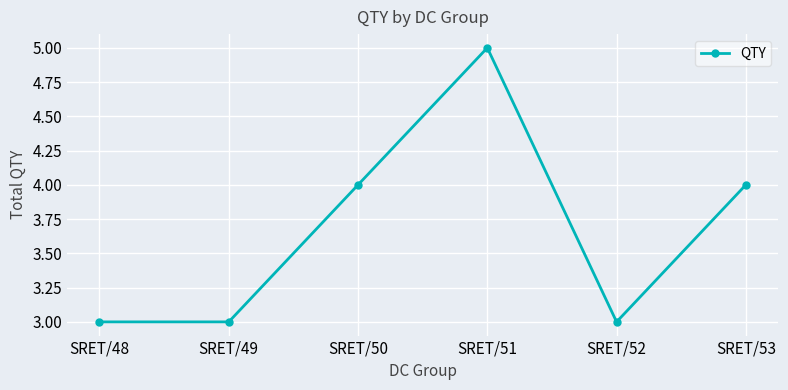

What is the difference between the maximum and minimum values?

2